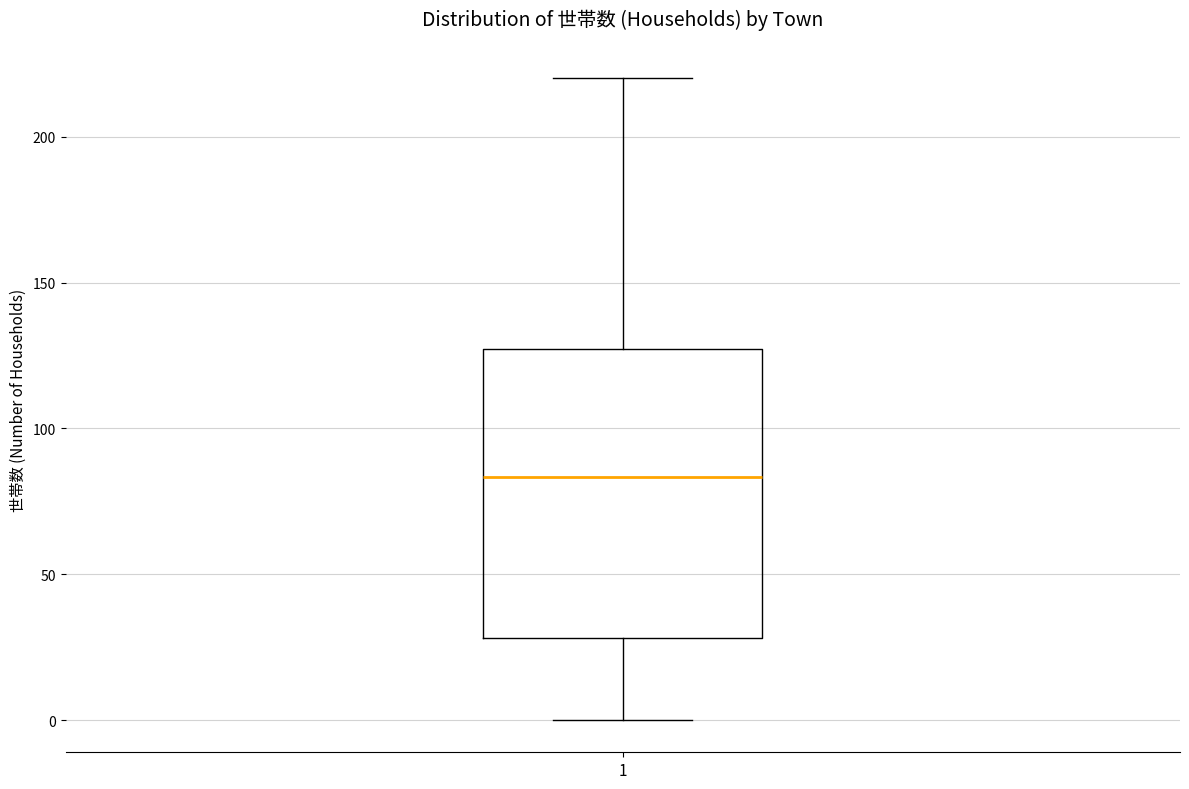

Transcribe this box plot: give where the median line is, the range the box spans, and where the two whiskers end, as read against the y-axis. The values are not printed on the chart, so give them approximately, as read against the axis.

median 85, box 30 to 125, whiskers 0 to 220